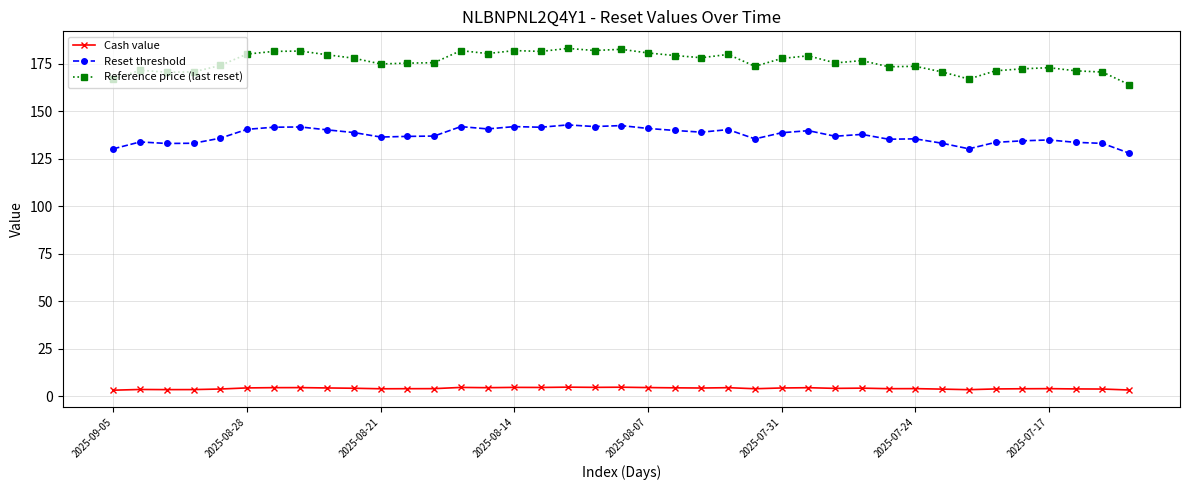

What is the lowest value of the Reset threshold series?

128.0